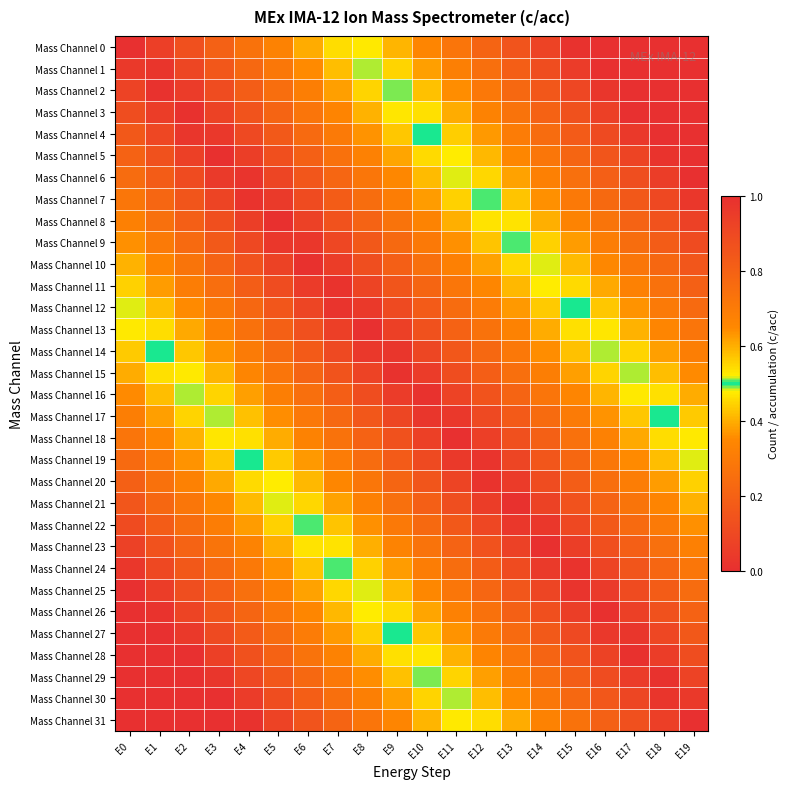

Reading left to right, extract all data points from this chart.

Mass Channel 0: E0=1.0	E1=0.9	E2=0.9	E3=0.8	E4=0.7	E5=0.7	E6=0.6	E7=0.5	E8=0.5	E9=0.4	E10=0.3	E11=0.3	E12=0.2	E13=0.1	E14=0.1	E15=0.0	E16=0.0	E17=0.0	E18=0.0	E19=0.0
Mass Channel 1: E0=1.0	E1=1.0	E2=0.9	E3=0.8	E4=0.8	E5=0.7	E6=0.6	E7=0.6	E8=0.5	E9=0.4	E10=0.4	E11=0.3	E12=0.3	E13=0.2	E14=0.1	E15=0.1	E16=0.0	E17=0.0	E18=0.0	E19=0.0
Mass Channel 2: E0=0.9	E1=1.0	E2=0.9	E3=0.9	E4=0.8	E5=0.8	E6=0.7	E7=0.6	E8=0.6	E9=0.5	E10=0.4	E11=0.4	E12=0.3	E13=0.2	E14=0.2	E15=0.1	E16=0.0	E17=0.0	E18=0.0	E19=0.0
Mass Channel 3: E0=0.9	E1=0.9	E2=1.0	E3=0.9	E4=0.9	E5=0.8	E6=0.7	E7=0.7	E8=0.6	E9=0.5	E10=0.5	E11=0.4	E12=0.3	E13=0.3	E14=0.2	E15=0.1	E16=0.1	E17=0.0	E18=0.0	E19=0.0
Mass Channel 4: E0=0.8	E1=0.9	E2=1.0	E3=1.0	E4=0.9	E5=0.8	E6=0.8	E7=0.7	E8=0.6	E9=0.6	E10=0.5	E11=0.4	E12=0.4	E13=0.3	E14=0.2	E15=0.2	E16=0.1	E17=0.0	E18=0.0	E19=0.0
Mass Channel 5: E0=0.8	E1=0.9	E2=0.9	E3=1.0	E4=0.9	E5=0.9	E6=0.8	E7=0.7	E8=0.7	E9=0.6	E10=0.5	E11=0.5	E12=0.4	E13=0.3	E14=0.3	E15=0.2	E16=0.1	E17=0.1	E18=0.0	E19=0.0
Mass Channel 6: E0=0.8	E1=0.8	E2=0.9	E3=1.0	E4=1.0	E5=0.9	E6=0.8	E7=0.8	E8=0.7	E9=0.6	E10=0.6	E11=0.5	E12=0.5	E13=0.4	E14=0.3	E15=0.3	E16=0.2	E17=0.1	E18=0.1	E19=0.0
Mass Channel 7: E0=0.7	E1=0.8	E2=0.8	E3=0.9	E4=1.0	E5=1.0	E6=0.9	E7=0.8	E8=0.8	E9=0.7	E10=0.6	E11=0.6	E12=0.5	E13=0.4	E14=0.4	E15=0.3	E16=0.2	E17=0.2	E18=0.1	E19=0.0
Mass Channel 8: E0=0.7	E1=0.7	E2=0.8	E3=0.9	E4=0.9	E5=1.0	E6=0.9	E7=0.9	E8=0.8	E9=0.7	E10=0.7	E11=0.6	E12=0.5	E13=0.5	E14=0.4	E15=0.3	E16=0.3	E17=0.2	E18=0.1	E19=0.1
Mass Channel 9: E0=0.6	E1=0.7	E2=0.8	E3=0.8	E4=0.9	E5=1.0	E6=1.0	E7=0.9	E8=0.8	E9=0.8	E10=0.7	E11=0.6	E12=0.6	E13=0.5	E14=0.4	E15=0.4	E16=0.3	E17=0.2	E18=0.2	E19=0.1
Mass Channel 10: E0=0.6	E1=0.7	E2=0.7	E3=0.8	E4=0.9	E5=0.9	E6=1.0	E7=0.9	E8=0.9	E9=0.8	E10=0.7	E11=0.7	E12=0.6	E13=0.5	E14=0.5	E15=0.4	E16=0.4	E17=0.3	E18=0.2	E19=0.2
Mass Channel 11: E0=0.6	E1=0.6	E2=0.7	E3=0.8	E4=0.8	E5=0.9	E6=1.0	E7=1.0	E8=0.9	E9=0.9	E10=0.8	E11=0.7	E12=0.7	E13=0.6	E14=0.5	E15=0.5	E16=0.4	E17=0.3	E18=0.3	E19=0.2
Mass Channel 12: E0=0.5	E1=0.6	E2=0.6	E3=0.7	E4=0.8	E5=0.8	E6=0.9	E7=1.0	E8=1.0	E9=0.9	E10=0.8	E11=0.8	E12=0.7	E13=0.6	E14=0.6	E15=0.5	E16=0.4	E17=0.4	E18=0.3	E19=0.2
Mass Channel 13: E0=0.5	E1=0.5	E2=0.6	E3=0.7	E4=0.7	E5=0.8	E6=0.9	E7=0.9	E8=1.0	E9=0.9	E10=0.9	E11=0.8	E12=0.7	E13=0.7	E14=0.6	E15=0.5	E16=0.5	E17=0.4	E18=0.3	E19=0.3
Mass Channel 14: E0=0.4	E1=0.5	E2=0.6	E3=0.6	E4=0.7	E5=0.8	E6=0.8	E7=0.9	E8=1.0	E9=1.0	E10=0.9	E11=0.8	E12=0.8	E13=0.7	E14=0.6	E15=0.6	E16=0.5	E17=0.4	E18=0.4	E19=0.3
Mass Channel 15: E0=0.4	E1=0.5	E2=0.5	E3=0.6	E4=0.7	E5=0.7	E6=0.8	E7=0.9	E8=0.9	E9=1.0	E10=0.9	E11=0.9	E12=0.8	E13=0.7	E14=0.7	E15=0.6	E16=0.6	E17=0.5	E18=0.4	E19=0.4
Mass Channel 16: E0=0.4	E1=0.4	E2=0.5	E3=0.6	E4=0.6	E5=0.7	E6=0.7	E7=0.8	E8=0.9	E9=0.9	E10=1.0	E11=0.9	E12=0.9	E13=0.8	E14=0.7	E15=0.7	E16=0.6	E17=0.5	E18=0.5	E19=0.4
Mass Channel 17: E0=0.3	E1=0.4	E2=0.4	E3=0.5	E4=0.6	E5=0.6	E6=0.7	E7=0.8	E8=0.8	E9=0.9	E10=1.0	E11=1.0	E12=0.9	E13=0.8	E14=0.8	E15=0.7	E16=0.6	E17=0.6	E18=0.5	E19=0.4
Mass Channel 18: E0=0.3	E1=0.3	E2=0.4	E3=0.5	E4=0.5	E5=0.6	E6=0.7	E7=0.7	E8=0.8	E9=0.9	E10=0.9	E11=1.0	E12=0.9	E13=0.9	E14=0.8	E15=0.7	E16=0.7	E17=0.6	E18=0.5	E19=0.5
Mass Channel 19: E0=0.2	E1=0.3	E2=0.4	E3=0.4	E4=0.5	E5=0.6	E6=0.6	E7=0.7	E8=0.8	E9=0.8	E10=0.9	E11=1.0	E12=1.0	E13=0.9	E14=0.8	E15=0.8	E16=0.7	E17=0.6	E18=0.6	E19=0.5
Mass Channel 20: E0=0.2	E1=0.3	E2=0.3	E3=0.4	E4=0.5	E5=0.5	E6=0.6	E7=0.7	E8=0.7	E9=0.8	E10=0.9	E11=0.9	E12=1.0	E13=1.0	E14=0.9	E15=0.8	E16=0.8	E17=0.7	E18=0.6	E19=0.6
Mass Channel 21: E0=0.2	E1=0.2	E2=0.3	E3=0.4	E4=0.4	E5=0.5	E6=0.5	E7=0.6	E8=0.7	E9=0.7	E10=0.8	E11=0.9	E12=0.9	E13=1.0	E14=0.9	E15=0.9	E16=0.8	E17=0.7	E18=0.7	E19=0.6
Mass Channel 22: E0=0.1	E1=0.2	E2=0.2	E3=0.3	E4=0.4	E5=0.4	E6=0.5	E7=0.6	E8=0.6	E9=0.7	E10=0.8	E11=0.8	E12=0.9	E13=1.0	E14=1.0	E15=0.9	E16=0.8	E17=0.8	E18=0.7	E19=0.6
Mass Channel 23: E0=0.1	E1=0.1	E2=0.2	E3=0.3	E4=0.3	E5=0.4	E6=0.5	E7=0.5	E8=0.6	E9=0.7	E10=0.7	E11=0.8	E12=0.9	E13=0.9	E14=1.0	E15=0.9	E16=0.9	E17=0.8	E18=0.7	E19=0.7
Mass Channel 24: E0=0.0	E1=0.1	E2=0.2	E3=0.2	E4=0.3	E5=0.4	E6=0.4	E7=0.5	E8=0.6	E9=0.6	E10=0.7	E11=0.8	E12=0.8	E13=0.9	E14=1.0	E15=1.0	E16=0.9	E17=0.8	E18=0.8	E19=0.7
Mass Channel 25: E0=0.0	E1=0.1	E2=0.1	E3=0.2	E4=0.3	E5=0.3	E6=0.4	E7=0.5	E8=0.5	E9=0.6	E10=0.6	E11=0.7	E12=0.8	E13=0.8	E14=0.9	E15=1.0	E16=1.0	E17=0.9	E18=0.8	E19=0.8
Mass Channel 26: E0=0.0	E1=0.0	E2=0.1	E3=0.1	E4=0.2	E5=0.3	E6=0.3	E7=0.4	E8=0.5	E9=0.5	E10=0.6	E11=0.7	E12=0.7	E13=0.8	E14=0.9	E15=0.9	E16=1.0	E17=0.9	E18=0.9	E19=0.8
Mass Channel 27: E0=0.0	E1=0.0	E2=0.0	E3=0.1	E4=0.2	E5=0.2	E6=0.3	E7=0.4	E8=0.4	E9=0.5	E10=0.6	E11=0.6	E12=0.7	E13=0.8	E14=0.8	E15=0.9	E16=1.0	E17=1.0	E18=0.9	E19=0.8
Mass Channel 28: E0=0.0	E1=0.0	E2=0.0	E3=0.1	E4=0.1	E5=0.2	E6=0.3	E7=0.3	E8=0.4	E9=0.5	E10=0.5	E11=0.6	E12=0.7	E13=0.7	E14=0.8	E15=0.9	E16=0.9	E17=1.0	E18=0.9	E19=0.9
Mass Channel 29: E0=0.0	E1=0.0	E2=0.0	E3=0.0	E4=0.1	E5=0.2	E6=0.2	E7=0.3	E8=0.4	E9=0.4	E10=0.5	E11=0.6	E12=0.6	E13=0.7	E14=0.8	E15=0.8	E16=0.9	E17=0.9	E18=1.0	E19=0.9
Mass Channel 30: E0=0.0	E1=0.0	E2=0.0	E3=0.0	E4=0.1	E5=0.1	E6=0.2	E7=0.3	E8=0.3	E9=0.4	E10=0.4	E11=0.5	E12=0.6	E13=0.6	E14=0.7	E15=0.8	E16=0.8	E17=0.9	E18=1.0	E19=1.0
Mass Channel 31: E0=0.0	E1=0.0	E2=0.0	E3=0.0	E4=0.0	E5=0.1	E6=0.1	E7=0.2	E8=0.3	E9=0.3	E10=0.4	E11=0.5	E12=0.5	E13=0.6	E14=0.7	E15=0.7	E16=0.8	E17=0.9	E18=0.9	E19=1.0